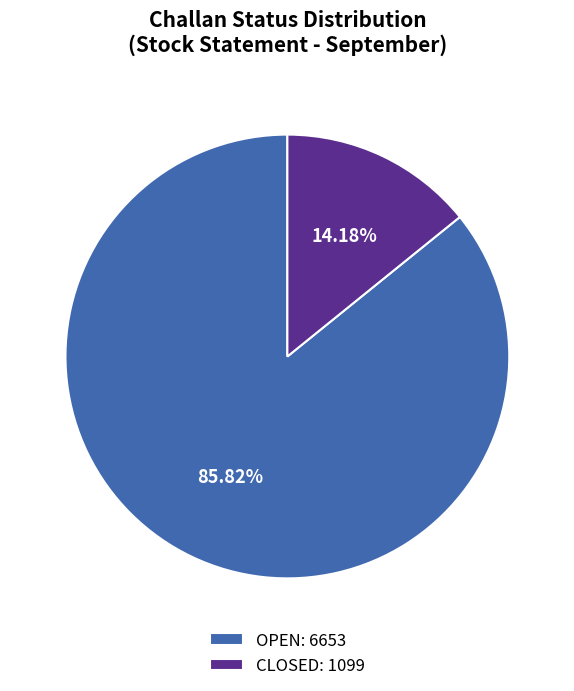

Which has a higher value, CLOSED: 1099 or OPEN: 6653?

OPEN: 6653